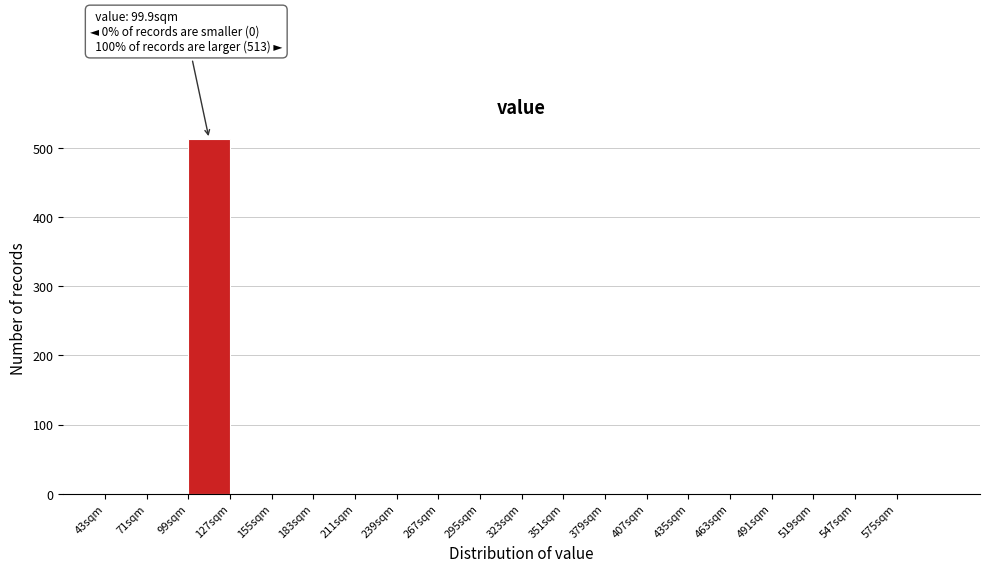

Over which range of the x-axis is the bar tallest?

99 to 127